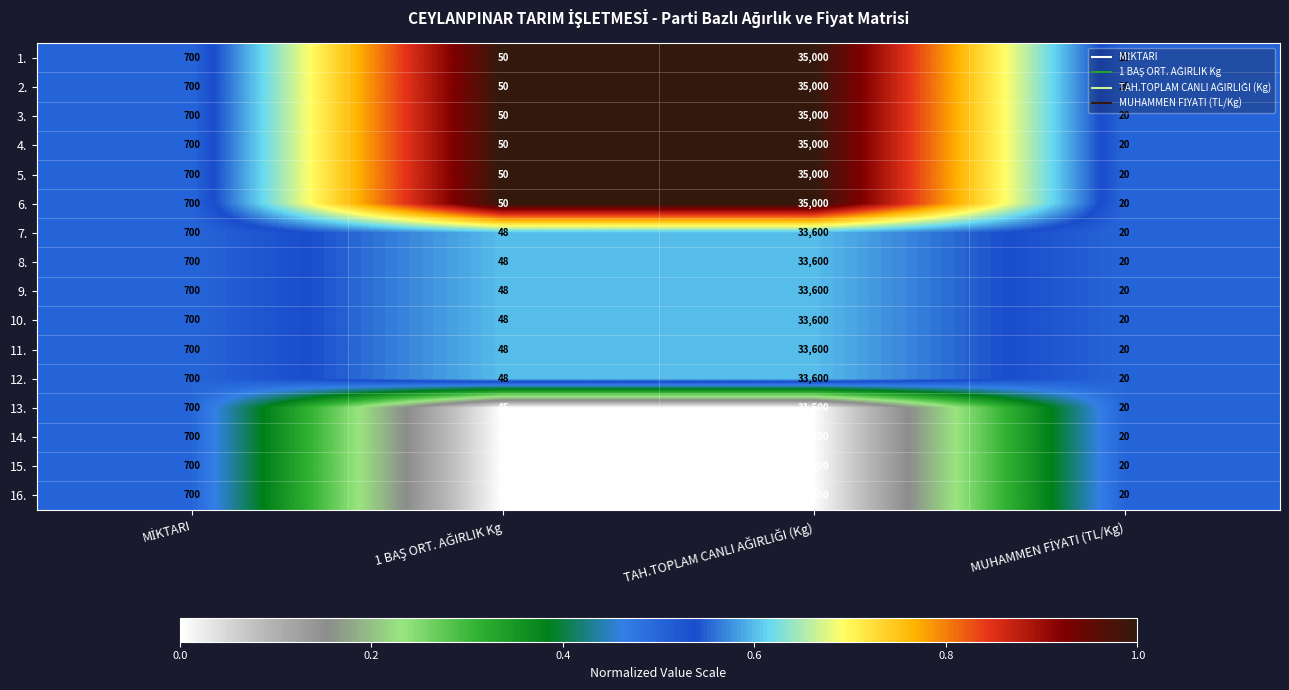

What is the average value of the 10. series?

8592